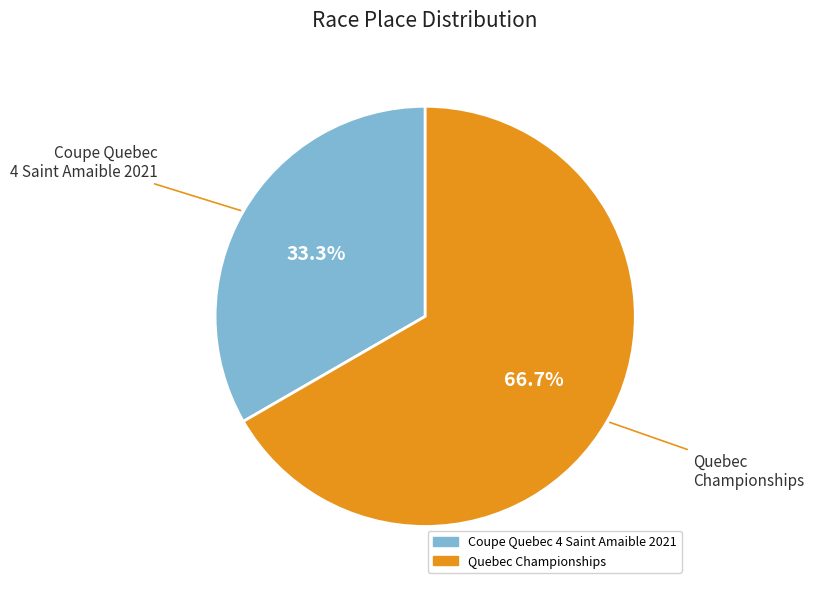

Is Quebec Championships the majority of the pie?

Yes